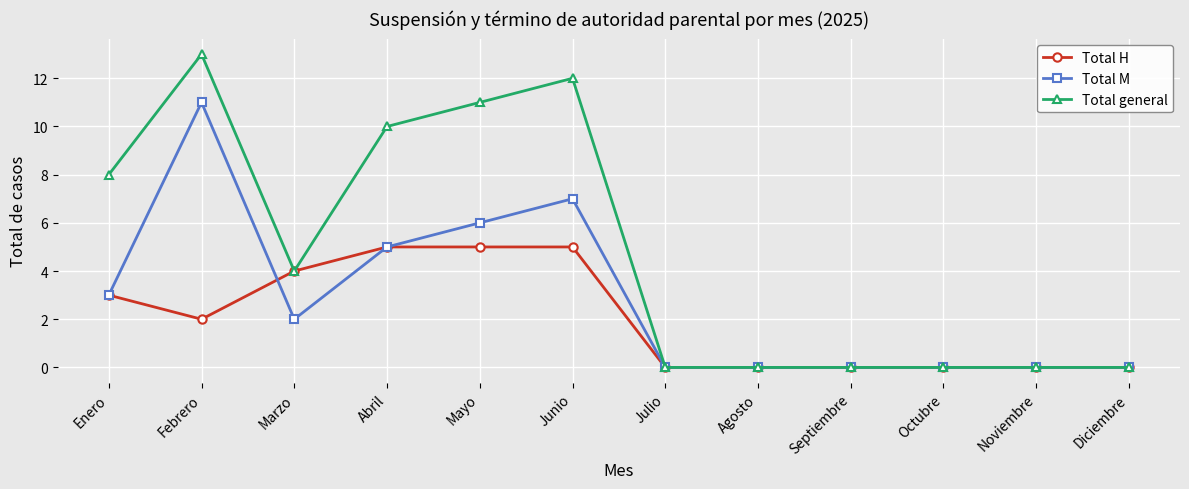

At which category is the sum across all series the highest?

Febrero